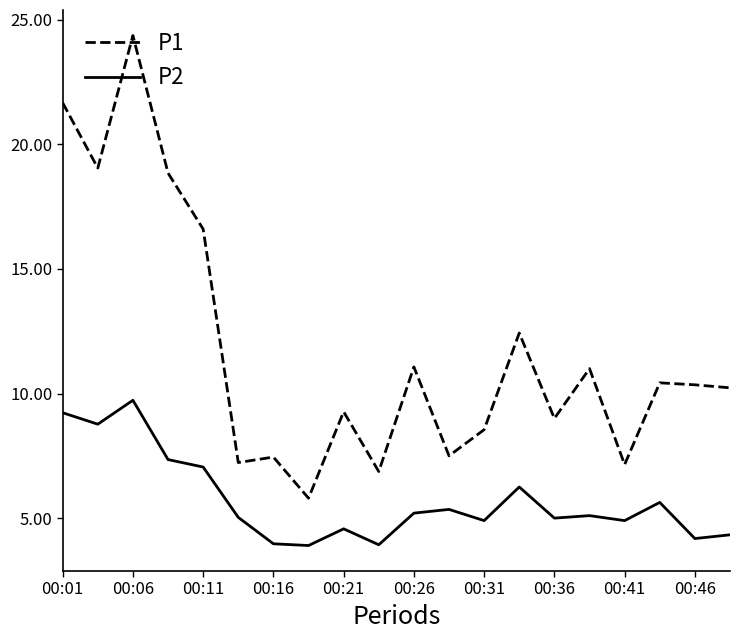

Does the chart display data point markers on the line(s)?

No